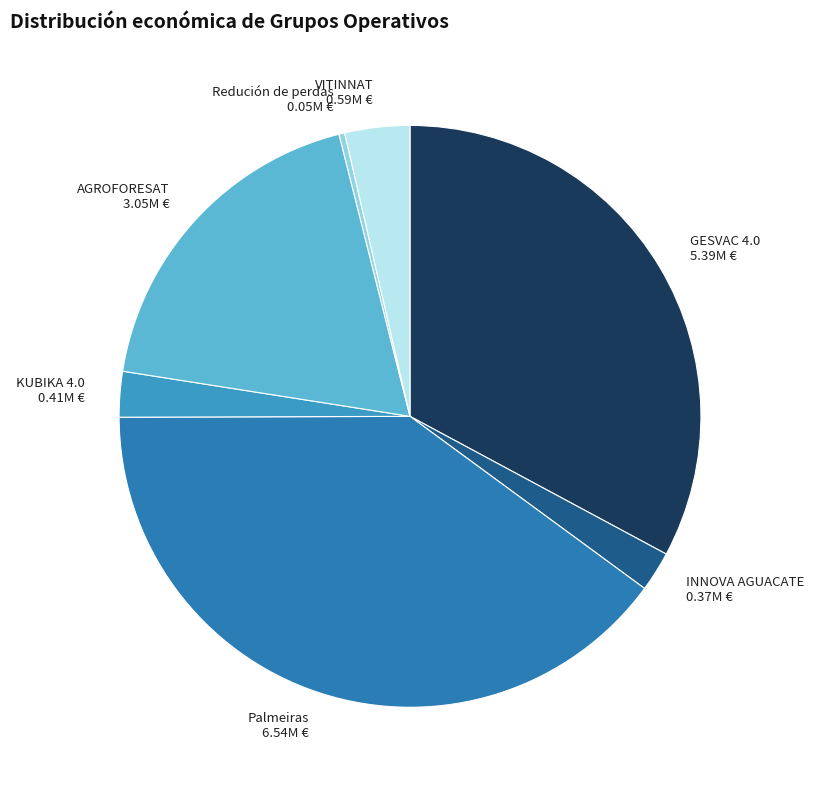

Combined, do INNOVA AGUACATE and GESVAC 4.0 account for over 50%?

No